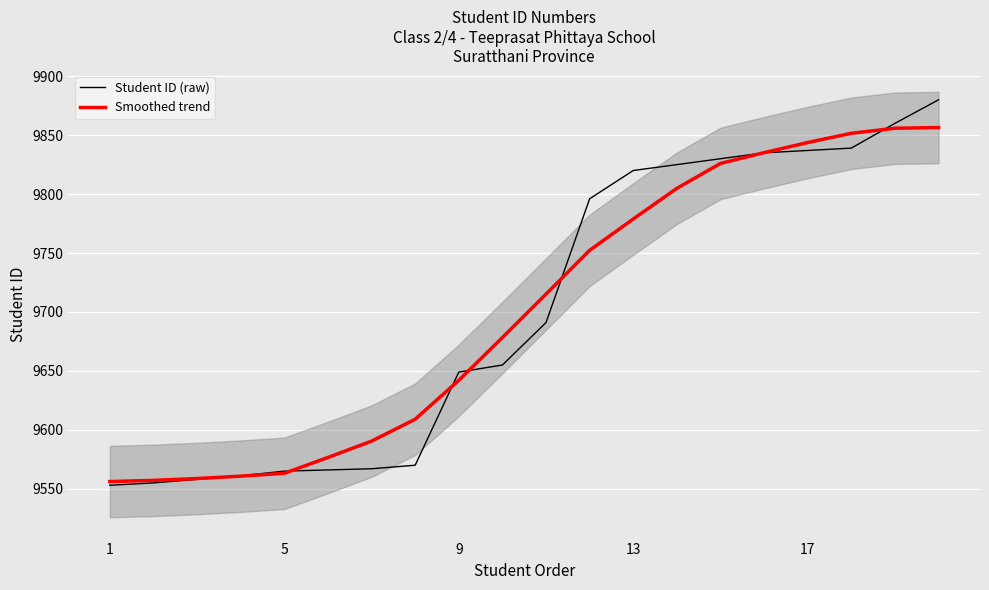

True or false: Student ID (raw) has more than 2 points higher than both neighbors.

False